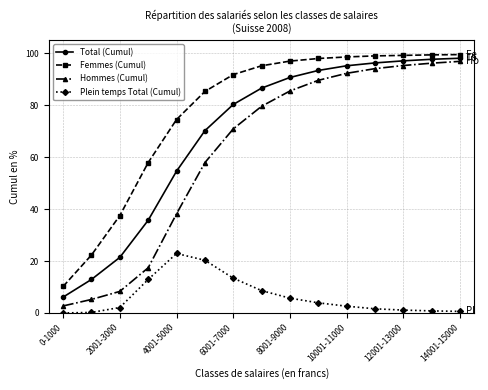

What is the maximum value for Hommes (Cumul)?

96.9